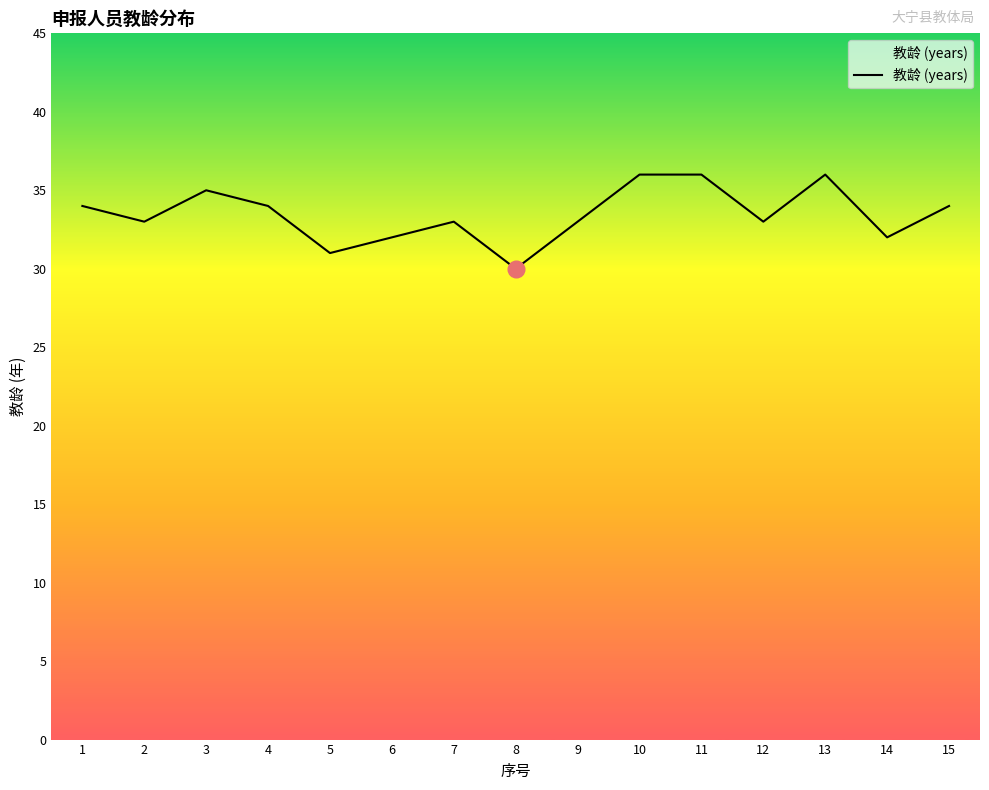

The chart shows a value of 33 at 12. True or false?

True